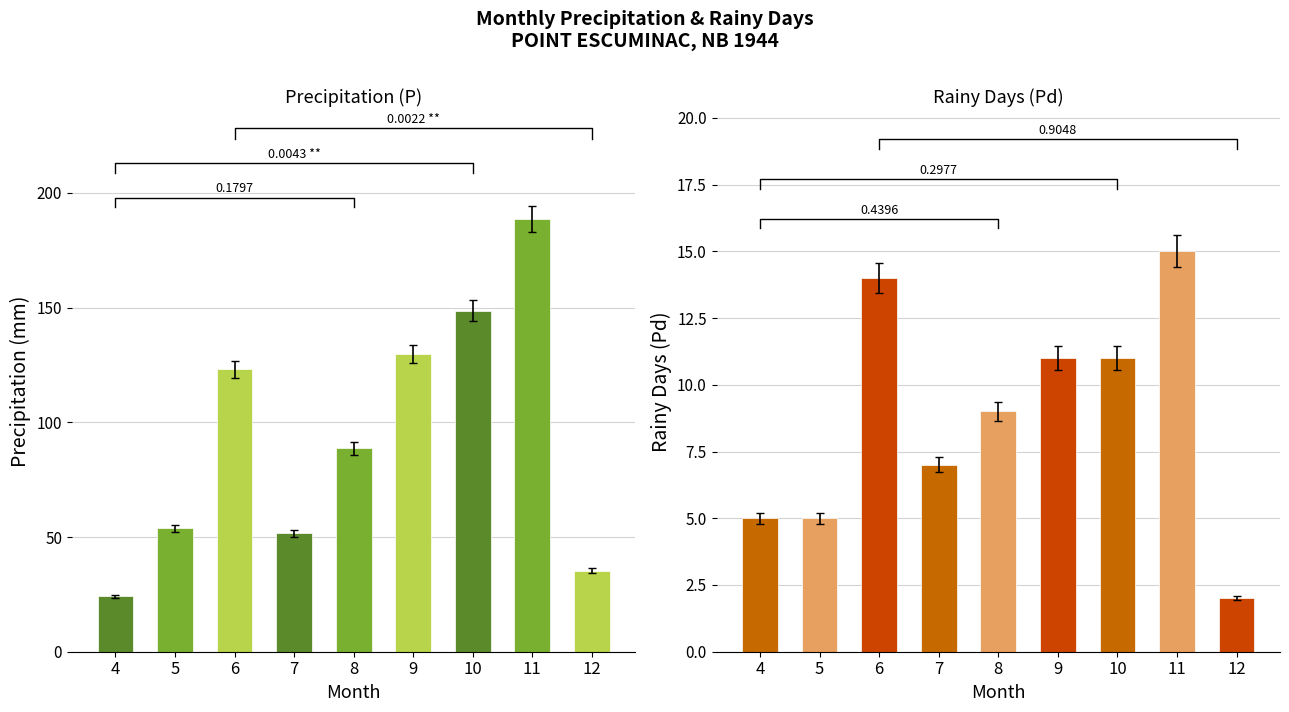

Reading left to right, list all the values displayed in this chart.

P: 24.2	53.8	123.2	51.6	88.6	129.8	148.7	188.5	35.3
Pd: 5.0	5.0	14.0	7.0	9.0	11.0	11.0	15.0	2.0